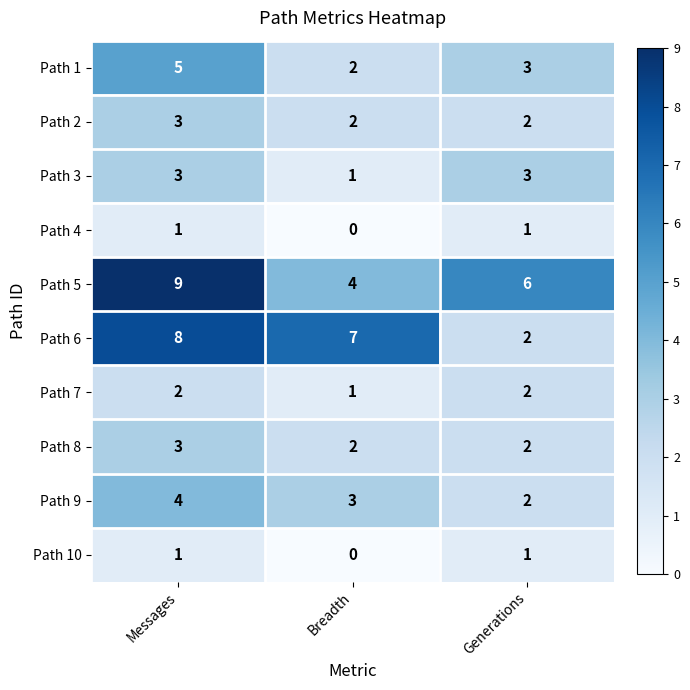

At which label is Path 10 closest to 0?

Breadth